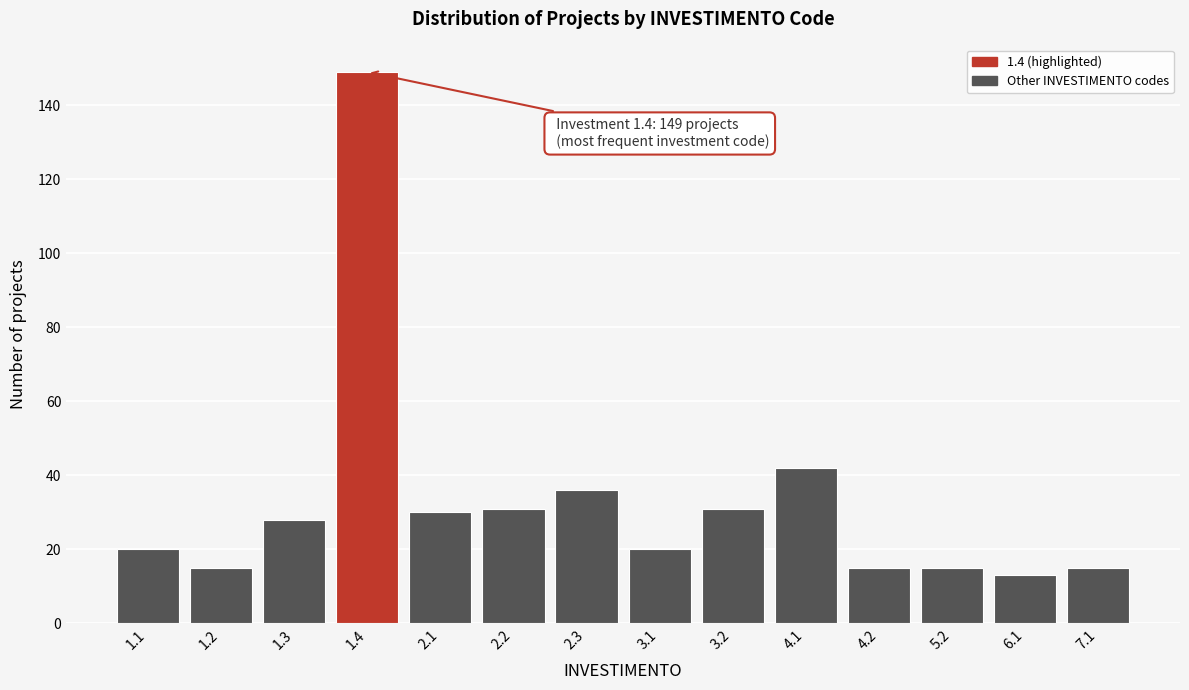

Reading left to right, transcribe all the data shown in this chart.

20	15	28	149	30	31	36	20	31	42	15	15	13	15